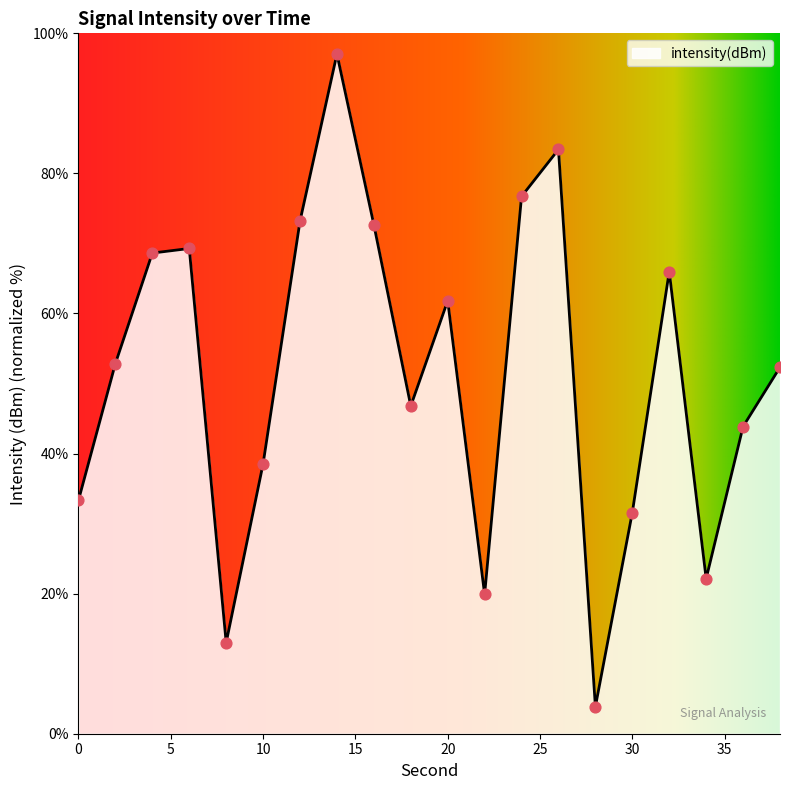

What is the minimum value shown in the chart?

3.9